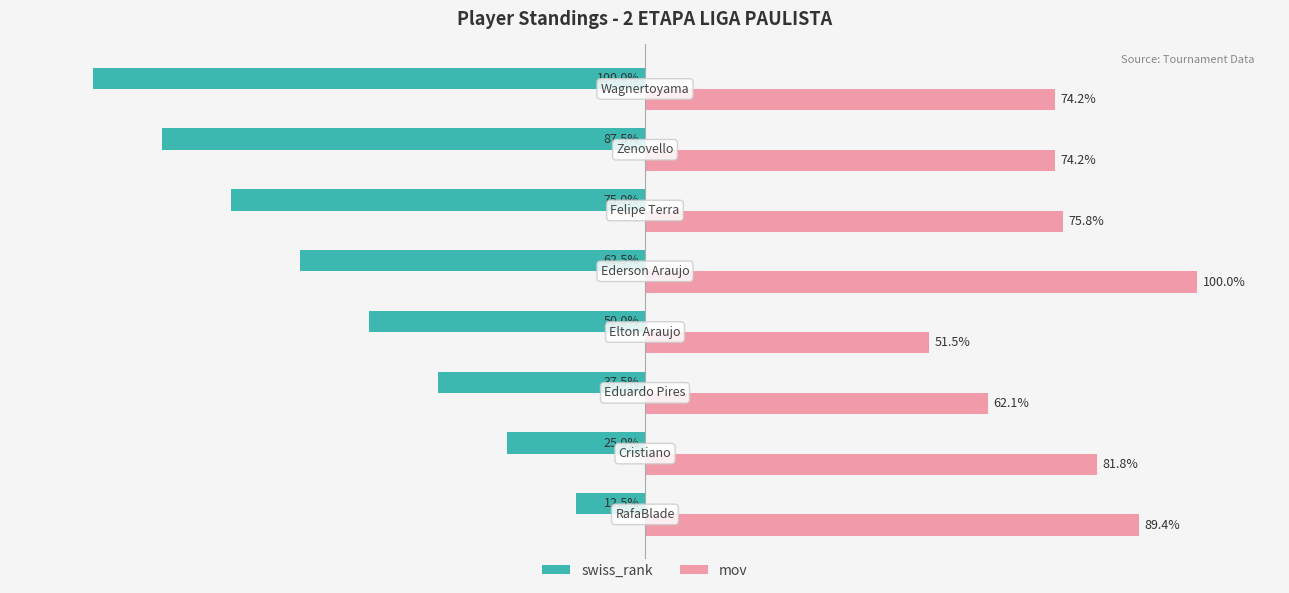

List the series in order of their peak value, highest first.

mov, swiss_rank